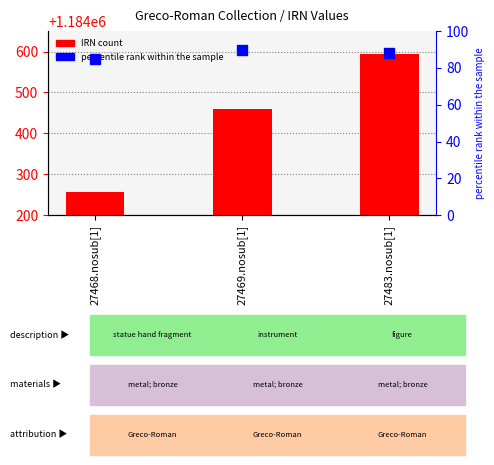

List the labels in order of value, largest first.

27483.nosub[1], 27469.nosub[1], 27468.nosub[1]